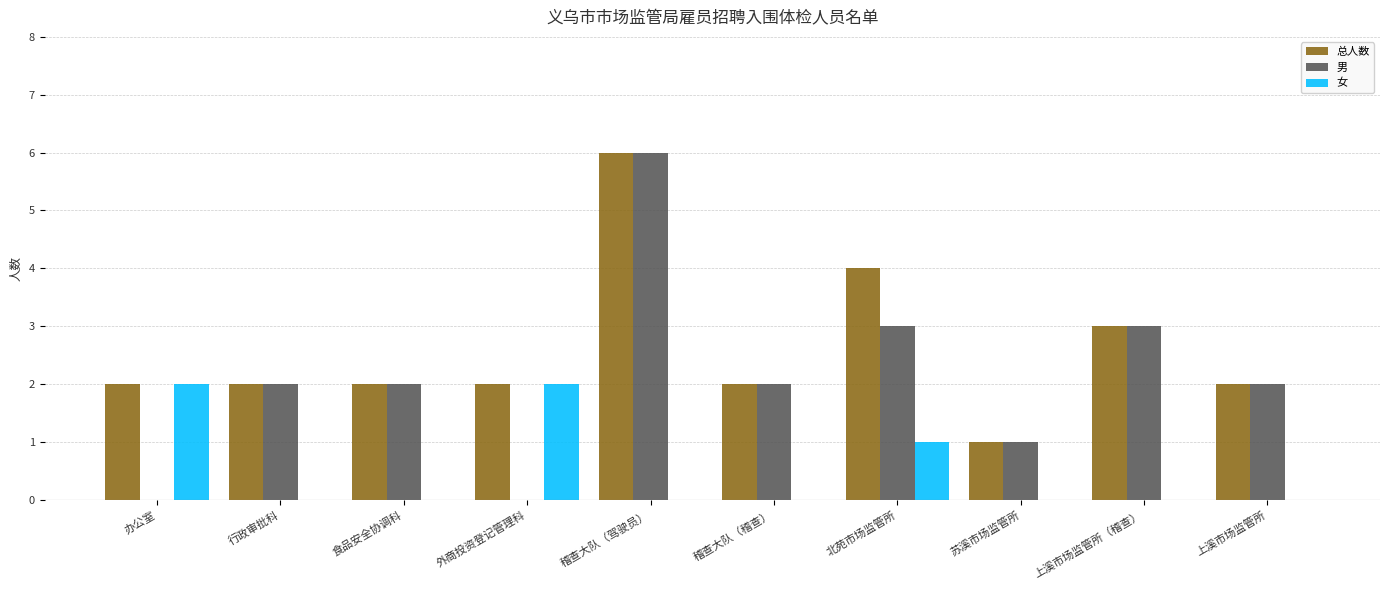

Is the value of 女 at 稽查大队（稽查） greater than the value of 男 at 食品安全协调科?

No